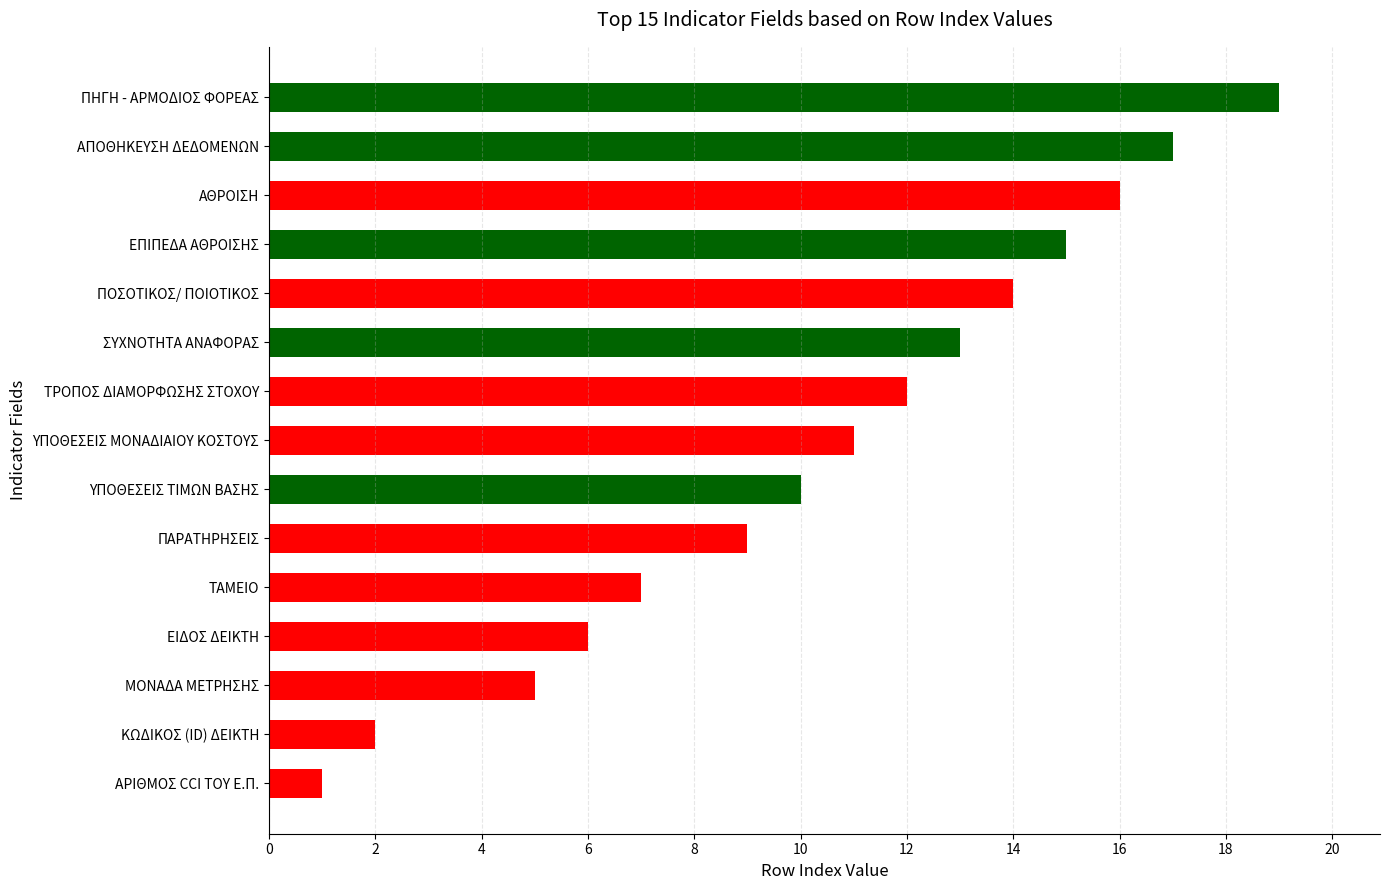

List the labels in order of value, largest first.

ΠΗΓΗ - ΑΡΜΟΔΙΟΣ ΦΟΡΕΑΣ, ΑΠΟΘΗΚΕΥΣΗ ΔΕΔΟΜΕΝΩΝ, ΑΘΡΟΙΣΗ, ΕΠΙΠΕΔΑ ΑΘΡΟΙΣΗΣ, ΠΟΣΟΤΙΚΟΣ/ ΠΟΙΟΤΙΚΟΣ, ΣΥΧΝΟΤΗΤΑ ΑΝΑΦΟΡΑΣ, ΤΡΟΠΟΣ ΔΙΑΜΟΡΦΩΣΗΣ ΣΤΟΧΟΥ, ΥΠΟΘΕΣΕΙΣ ΜΟΝΑΔΙΑΙΟΥ ΚΟΣΤΟΥΣ, ΥΠΟΘΕΣΕΙΣ ΤΙΜΩΝ ΒΑΣΗΣ, ΠΑΡΑΤΗΡΗΣΕΙΣ, ΤΑΜΕΙΟ, ΕΙΔΟΣ ΔΕΙΚΤΗ, ΜΟΝΑΔΑ ΜΕΤΡΗΣΗΣ, ΚΩΔΙΚΟΣ (ID) ΔΕΙΚΤΗ, ΑΡΙΘΜΟΣ CCI ΤΟΥ Ε.Π.